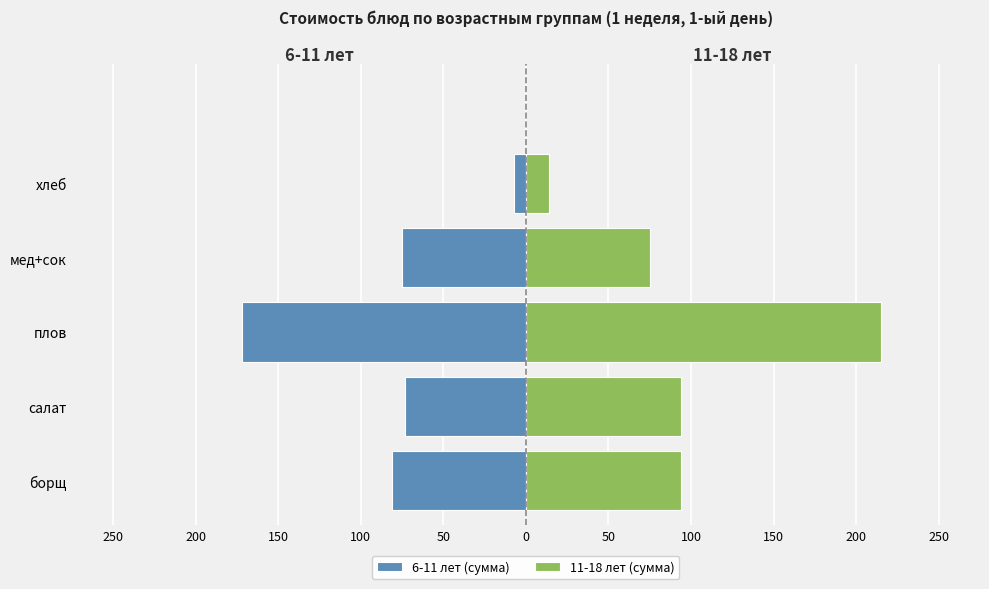

What are all the series names shown in the legend?

6-11 лет (сумма), 11-18 лет (сумма)